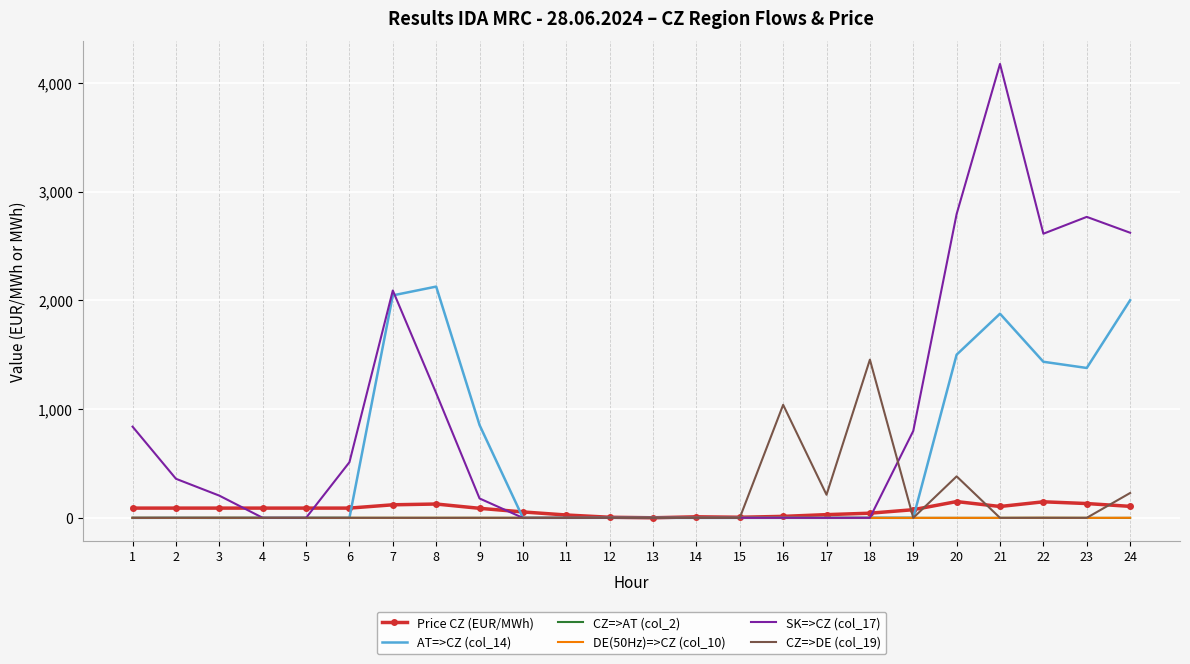

What is the greatest value displayed?

4175.6